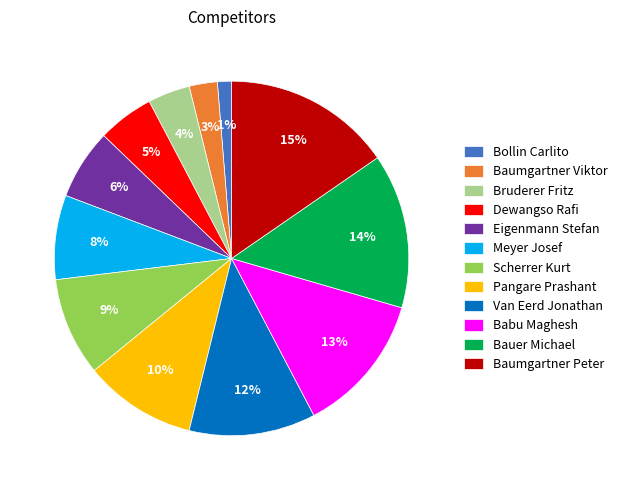

Rank the categories by value from lowest to highest.

Bollin Carlito, Baumgartner Viktor, Bruderer Fritz, Dewangso Rafi, Eigenmann Stefan, Meyer Josef, Scherrer Kurt, Pangare Prashant, Van Eerd Jonathan, Babu Maghesh, Bauer Michael, Baumgartner Peter